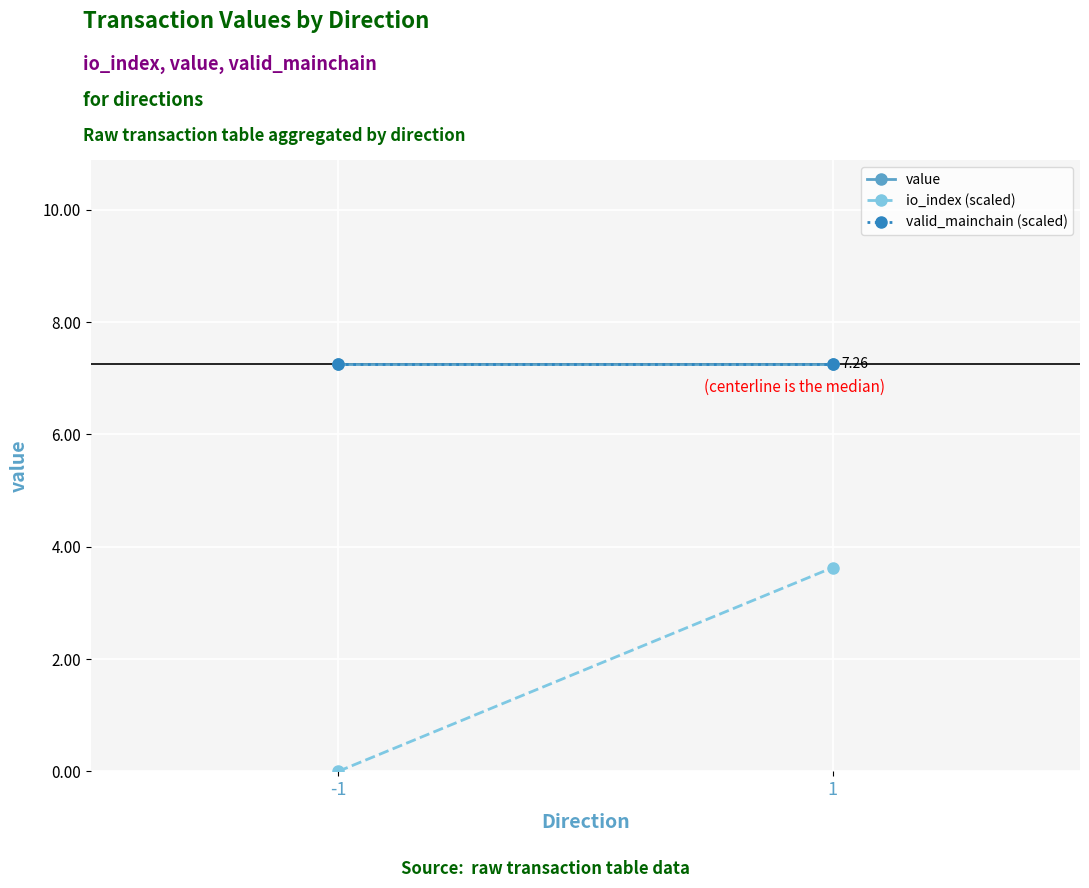

How many lines are shown in the chart?

3